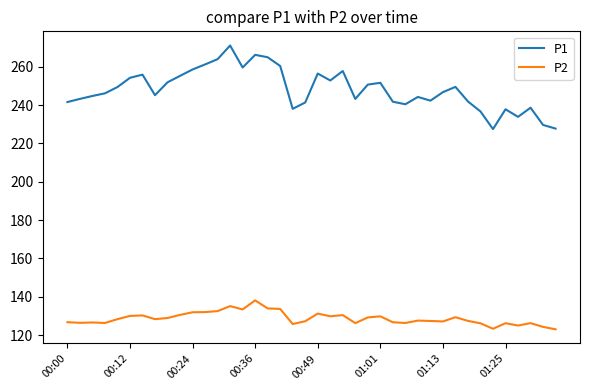

What are all the series names shown in the legend?

P1, P2